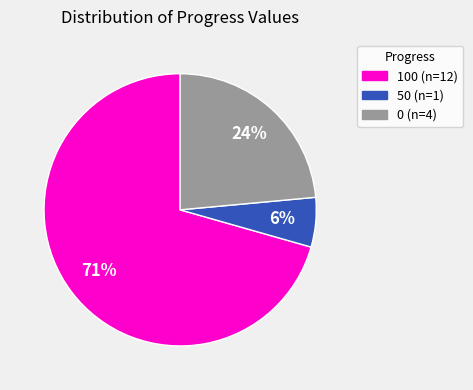

Which has a higher value, 100 or 50?

100